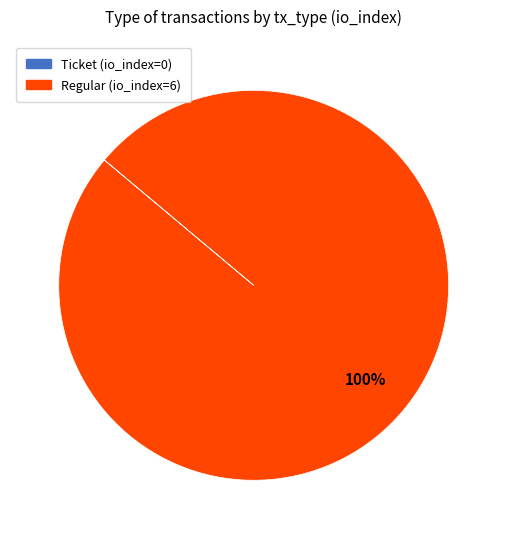

Which slice represents more than half of the pie?

Regular (io_index=6)